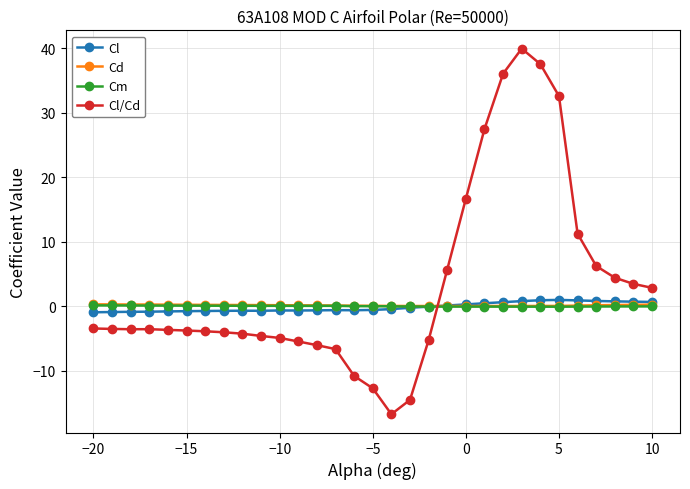

What is the difference between the maximum and second lowest values in the Cd series?

0.3